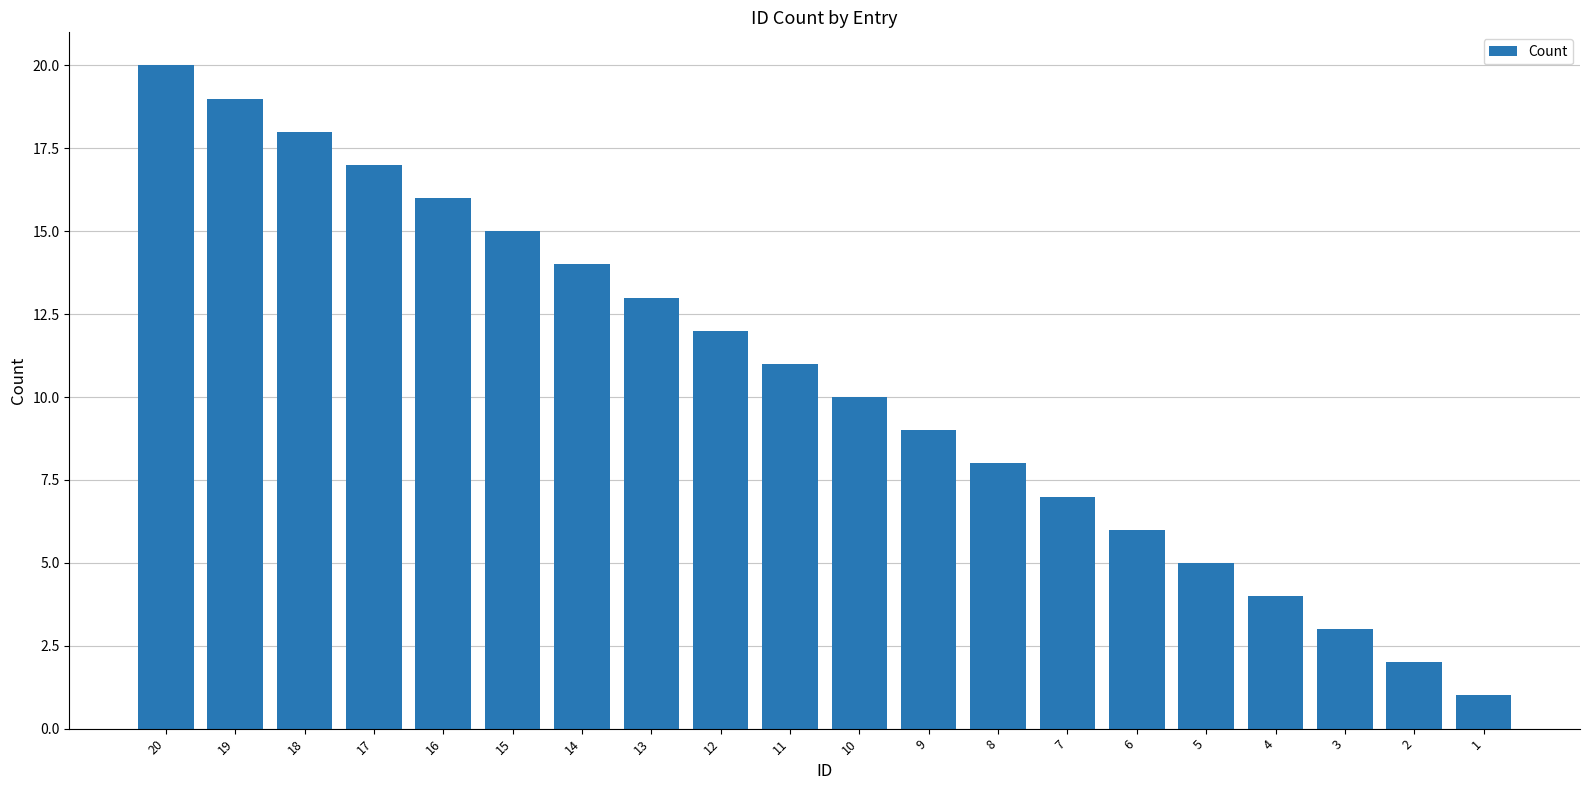

Is it true that the value at 11 is 17?

False